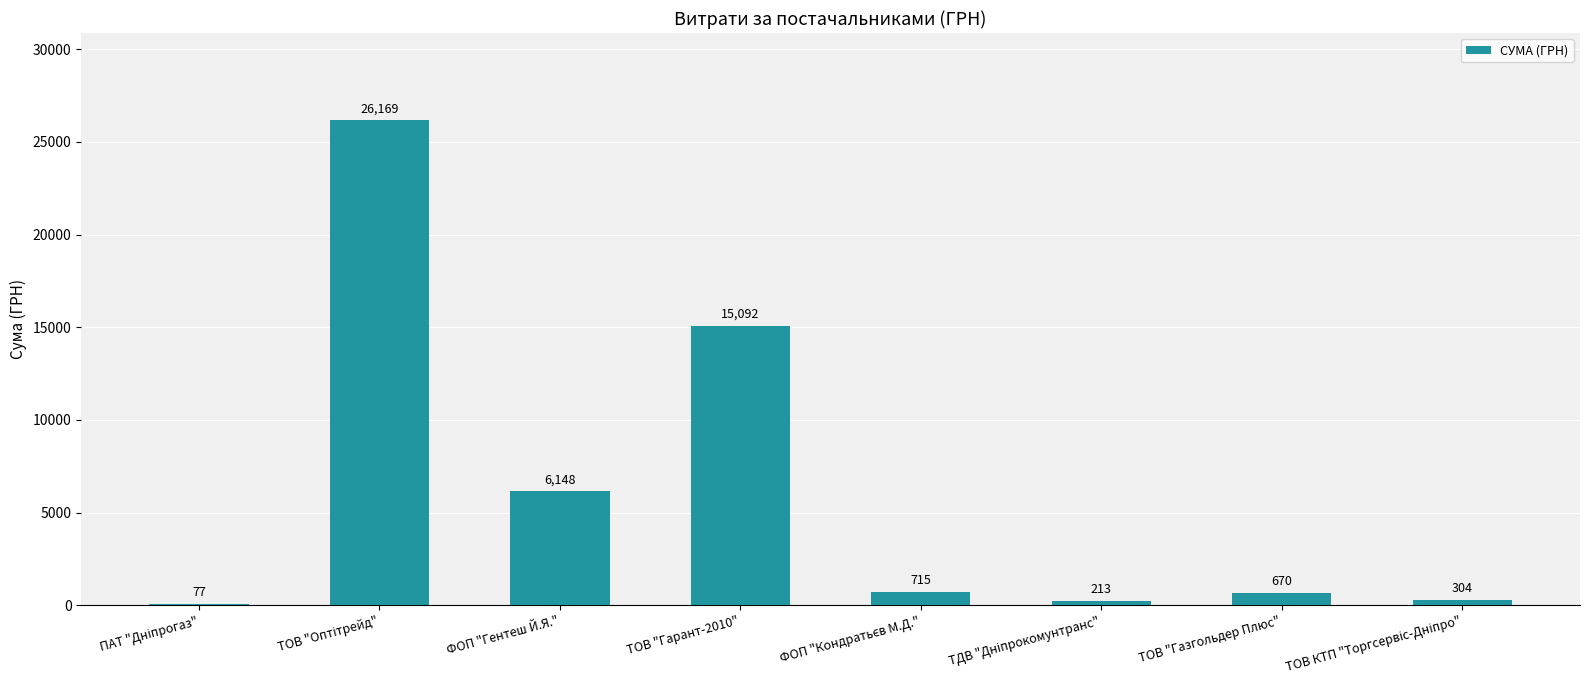

Which has a higher value, ФОП "Гентеш Й.Я." or ТОВ "Газгольдер Плюс"?

ФОП "Гентеш Й.Я."